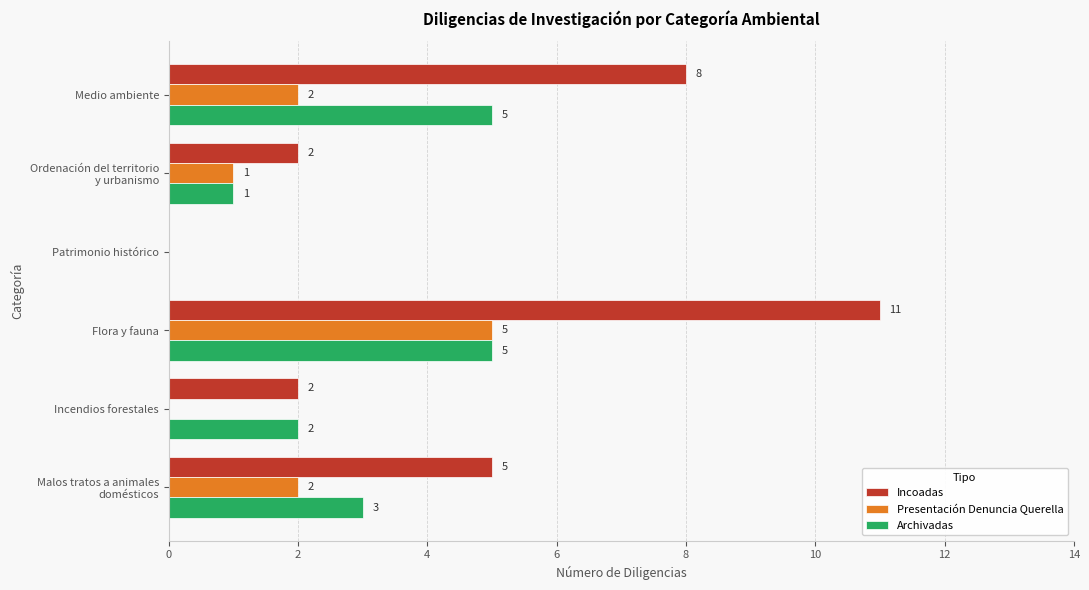

The Archivadas series shows 0 at Patrimonio histórico. True or false?

True